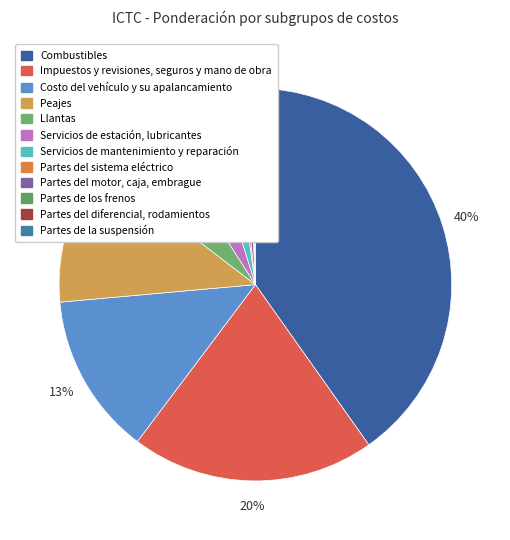

To the nearest percent, what is the combined percentage of Partes del motor, caja, embrague and Servicios de mantenimiento y reparación?

4%